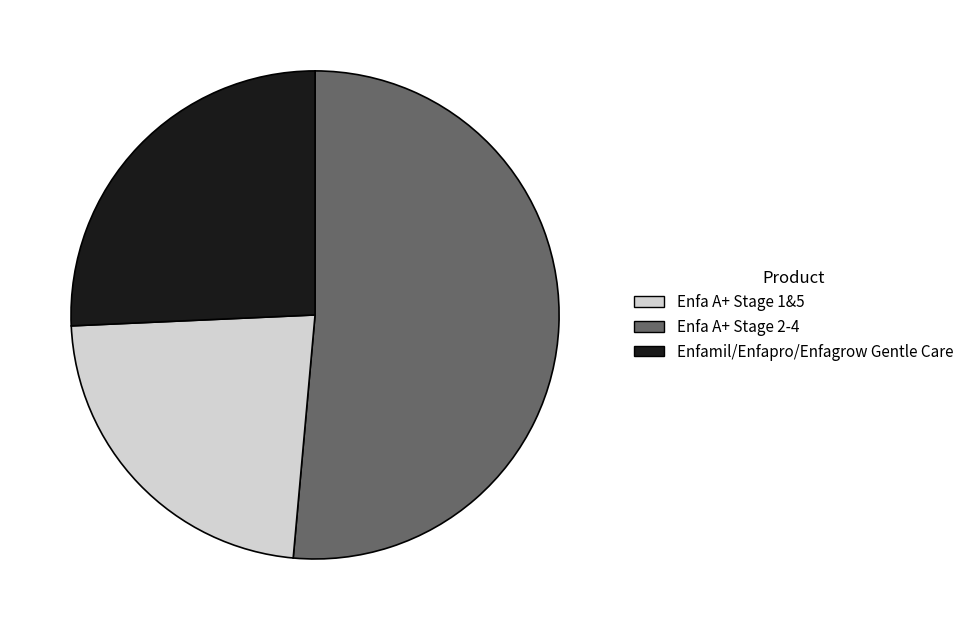

Is there any slice that represents more than half of the pie?

Yes